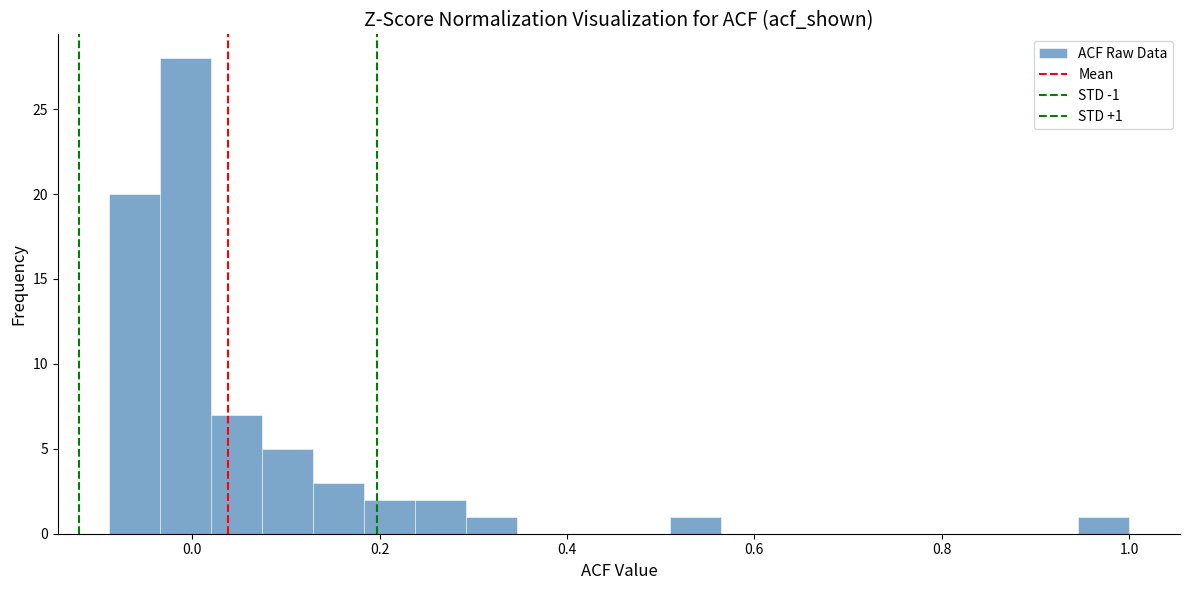

Read against the x-axis, roughly where is the centre of the tallest bar?

0.00